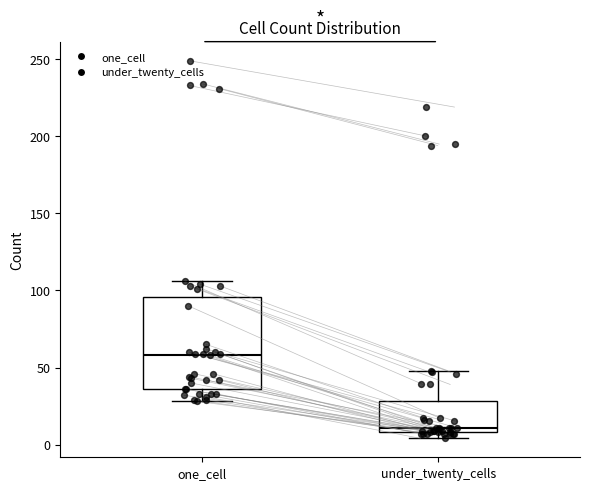

Which box is the tallest, from its lower edge to its upper edge?

one_cell